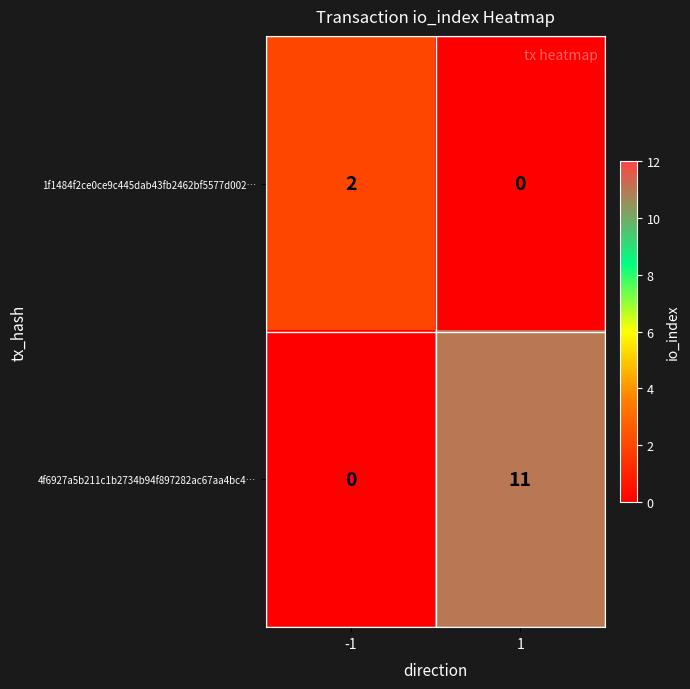

Rank the series at 1 from lowest to highest value.

1f1484f2ce0ce9c445dab43fb2462bf5577d002…, 4f6927a5b211c1b2734b94f897282ac67aa4bc4…